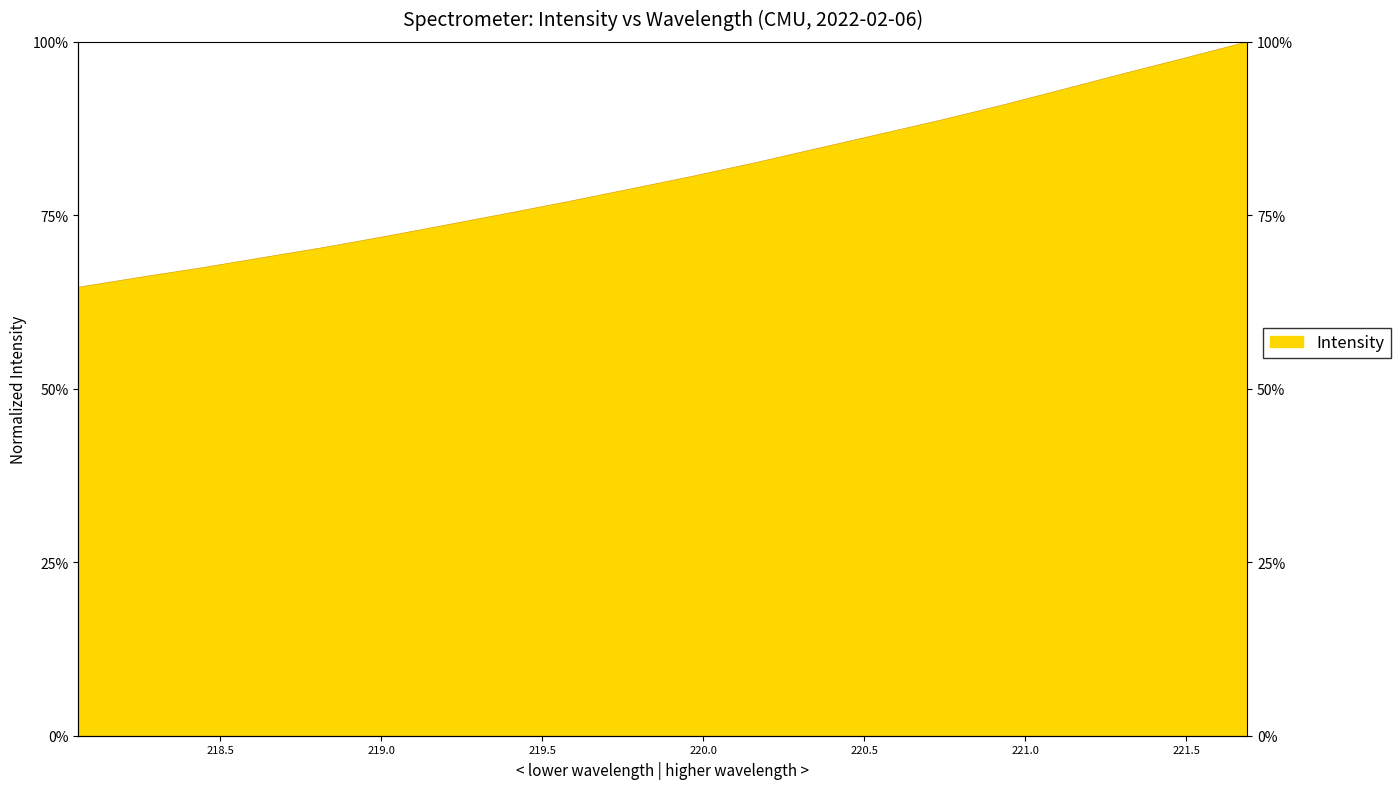

List the labels in order of value, smallest first.

218.0596, 218.2508, 218.442, 218.6332, 218.8244, 219.0156, 219.2067, 219.3979, 219.589, 219.7801, 219.9712, 220.1623, 220.3533, 220.5444, 220.7354, 220.9264, 221.1174, 221.3083, 221.4993, 221.6902